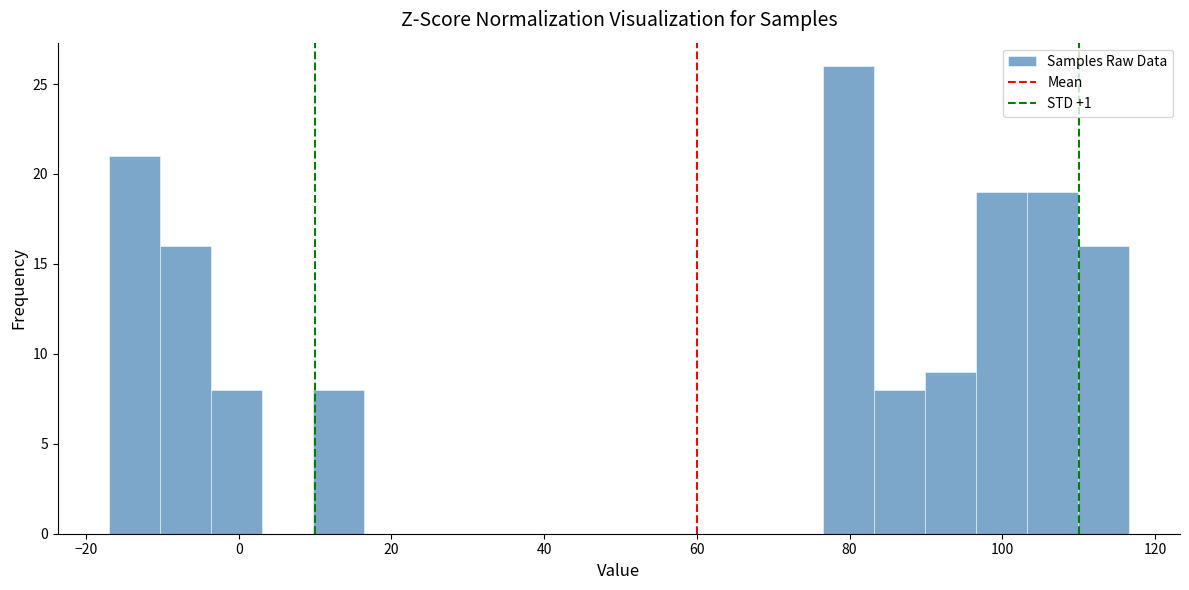

Read against the x-axis, roughly where is the centre of the tallest bar?

80